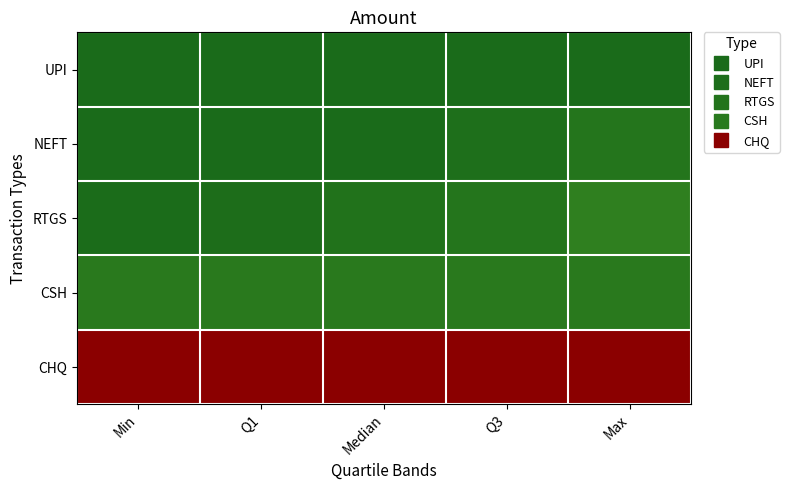

At which category is the sum across all series the highest?

Max